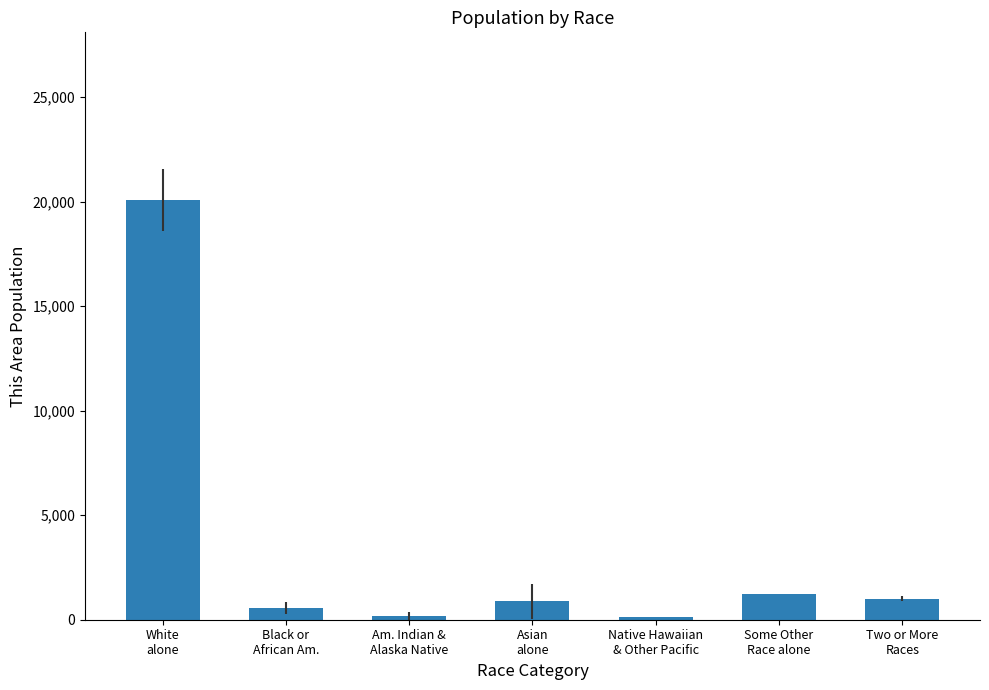

What is the greatest value displayed?

20071